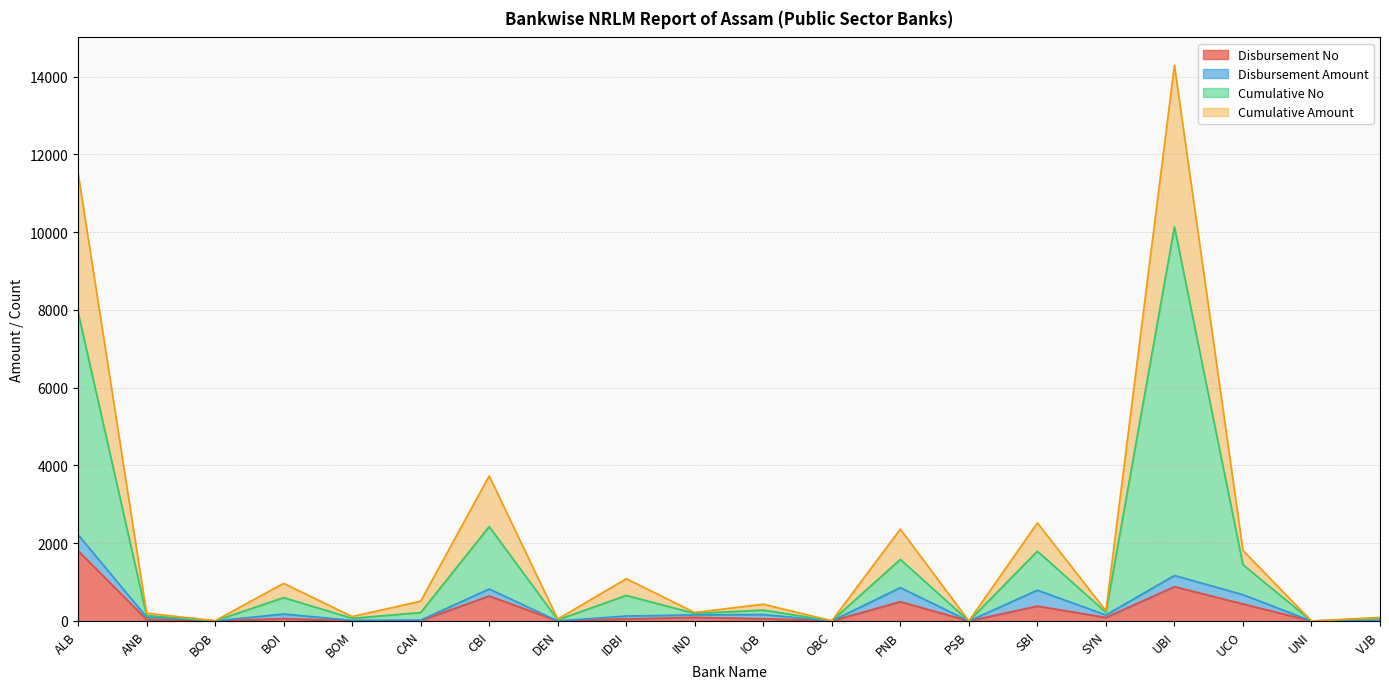

Which category has the highest value in the Disbursement No series?

ALB